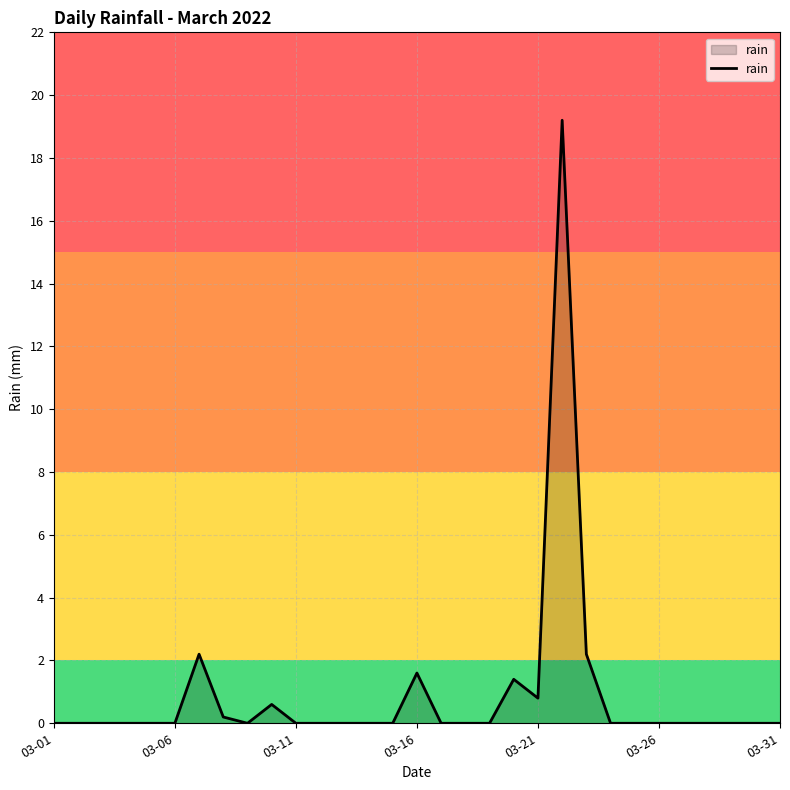

Does the chart have visible grid lines?

Yes